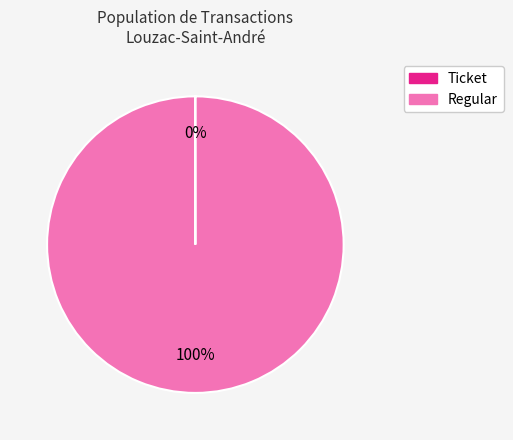

Which slice represents more than half of the pie?

Regular